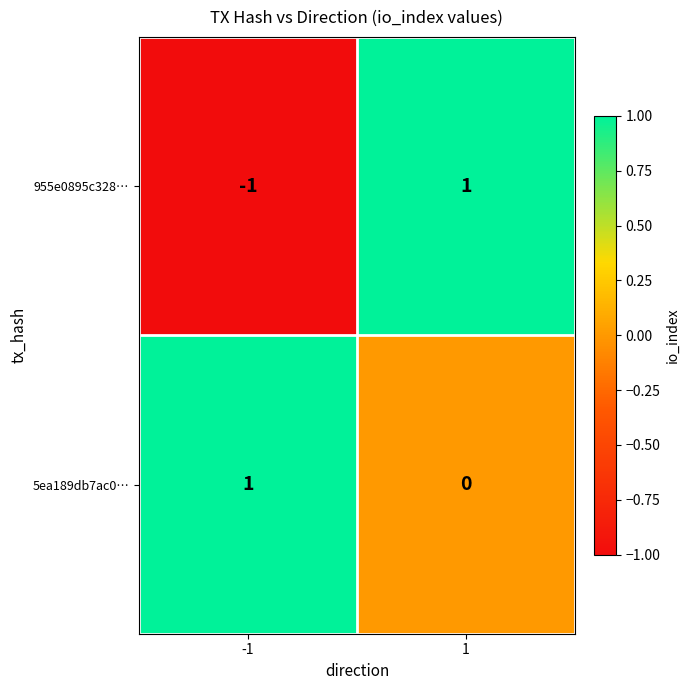

What is the total value across all series at 1?

1